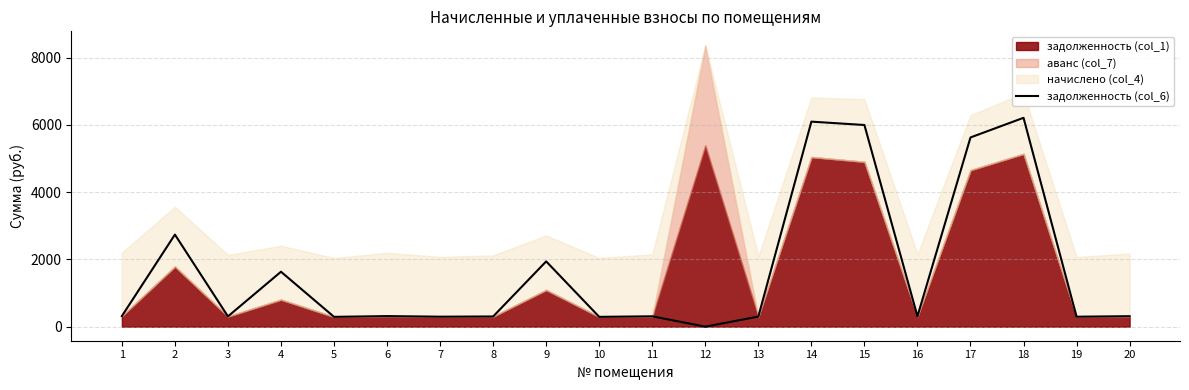

What is the value of the 10th point from the left?

291.9